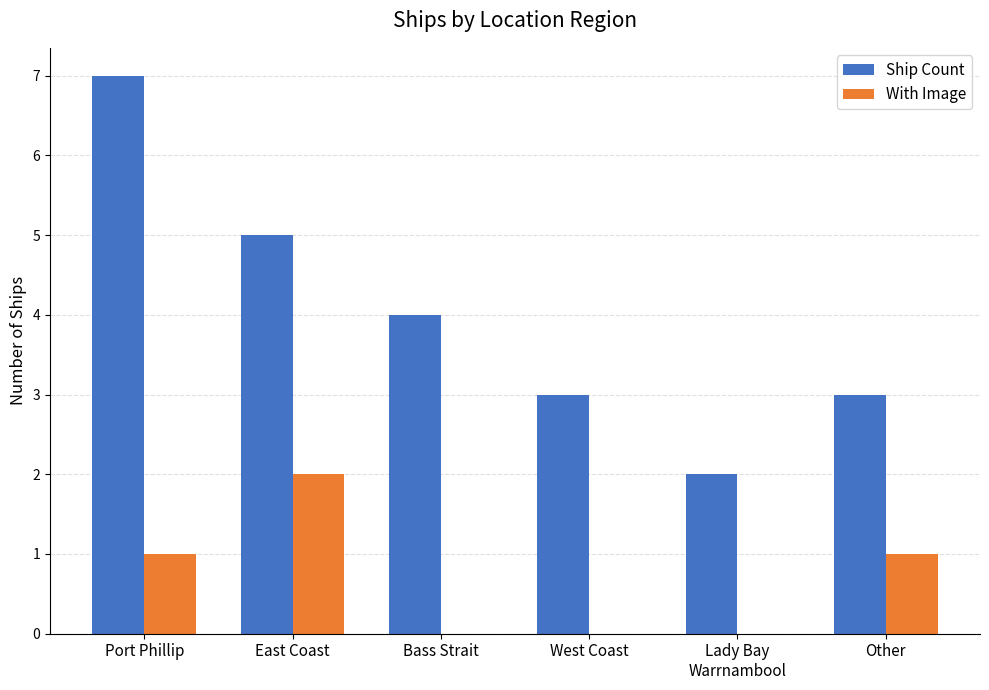

How many categories are shown in the chart?

6